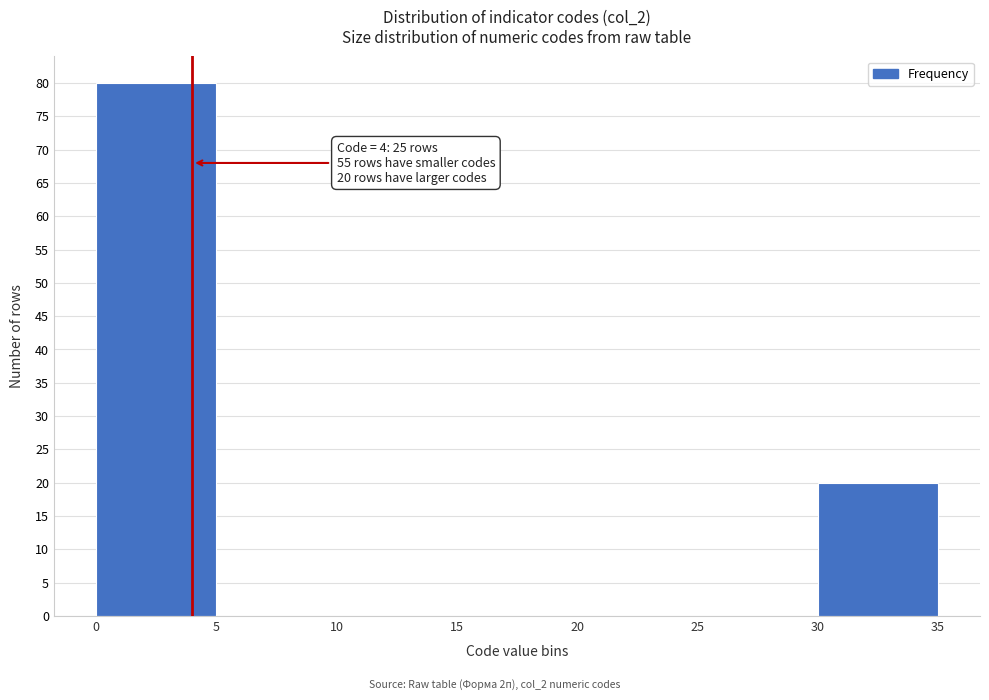

Which range on the x-axis has the tallest bar?

0 to 5